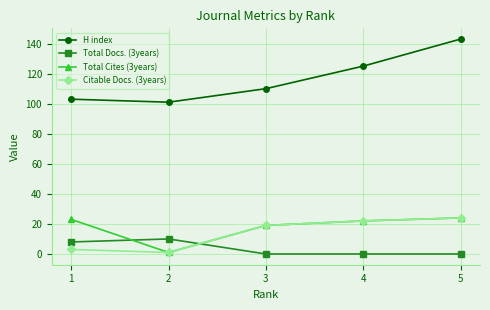

What is the approximate value of H index at 2, to the nearest 10?

100